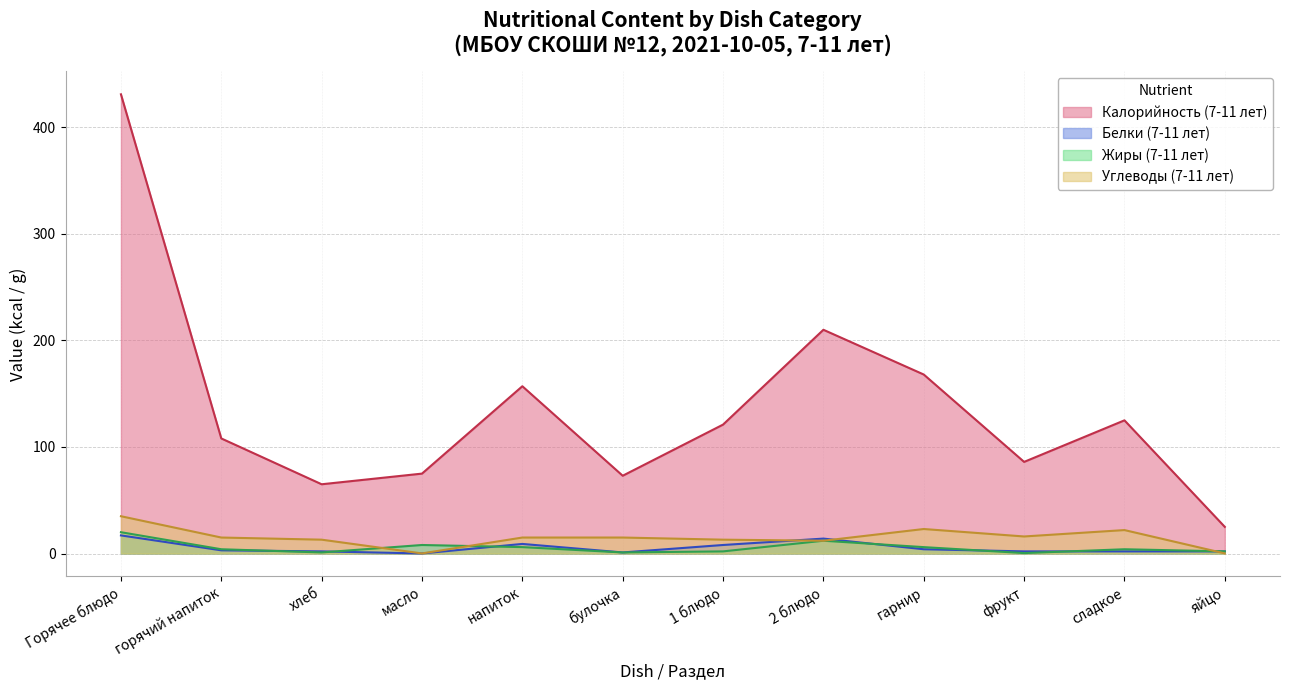

At which category is the sum across all series the highest?

Горячее блюдо